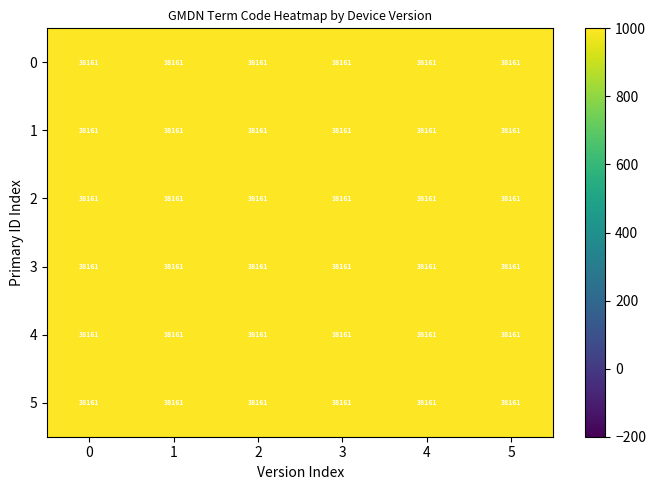

Which series has the largest total across all categories?

5